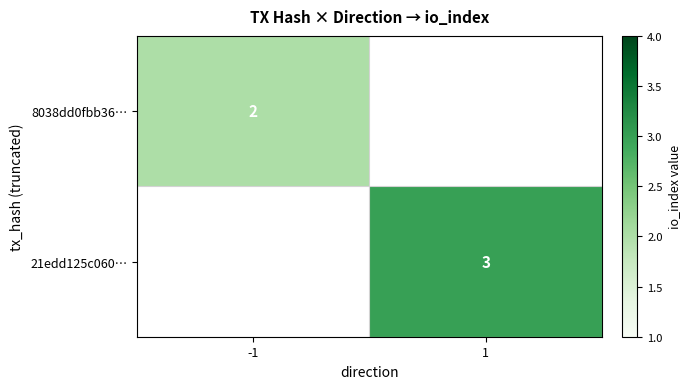

The value of 8038dd0fbb36… at -1 is 3. True or false?

False